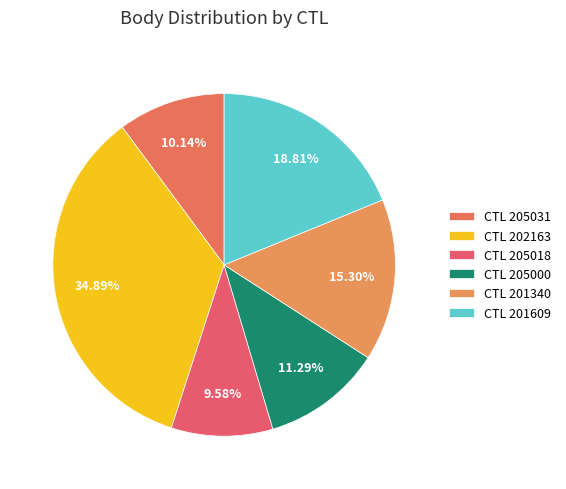

Which category has the smallest portion of the pie?

205018